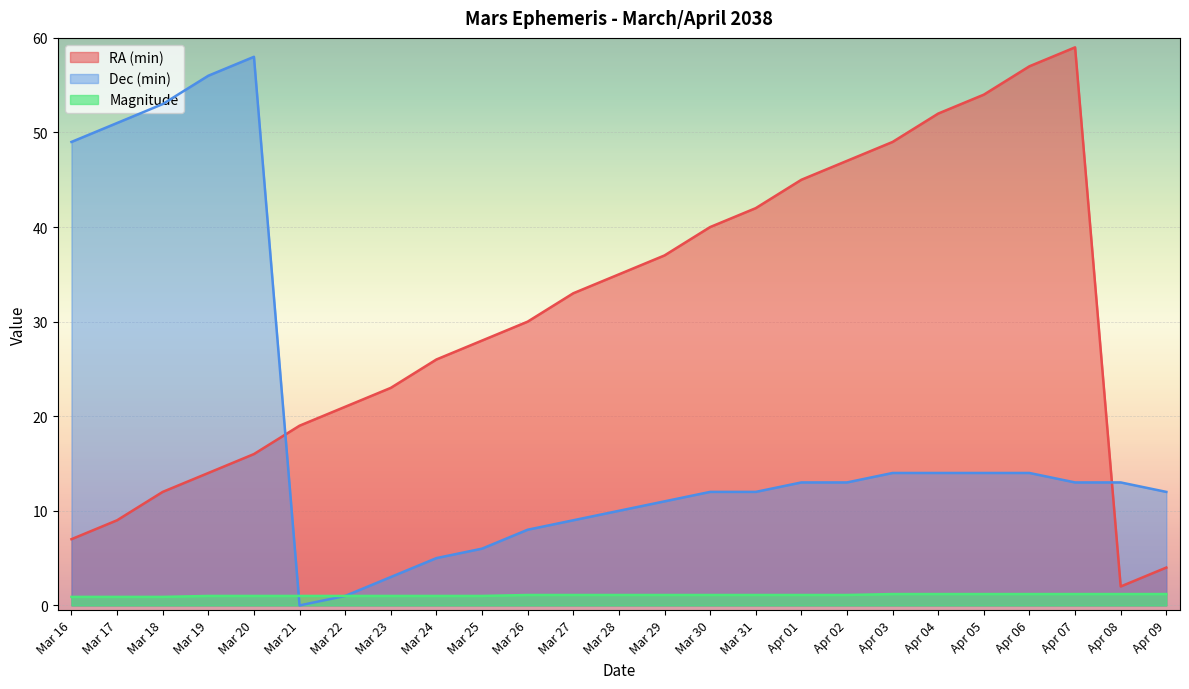

How many times do Dec (min) and RA (min) cross each other?

2